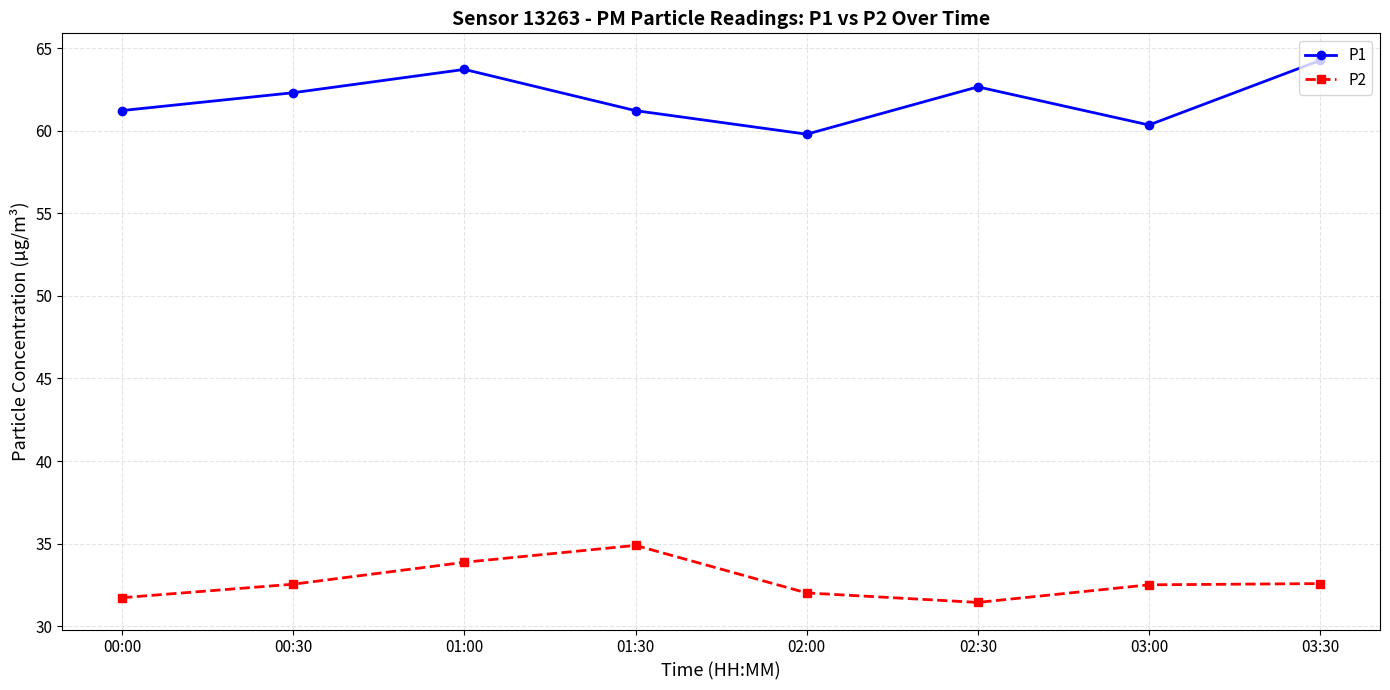

What is the sum of the P2 values at 00:30 and 02:00?

64.6